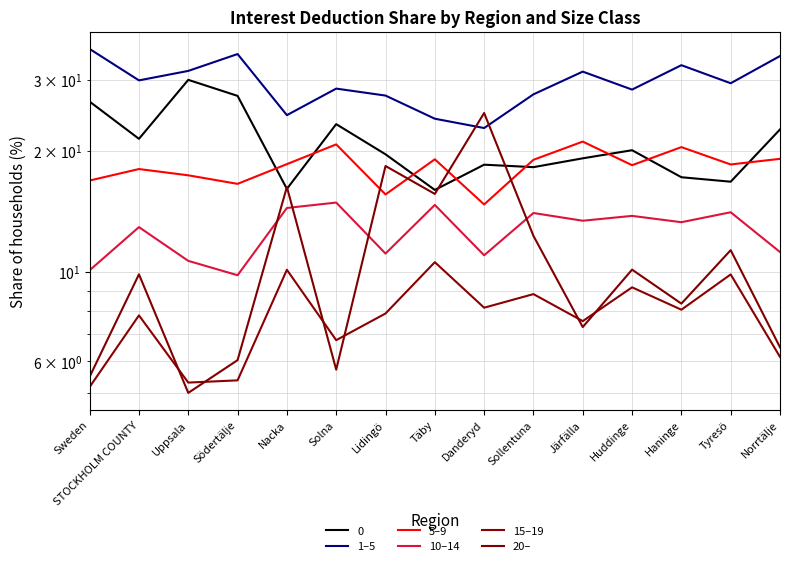

What is the maximum value for 10–14?

14.9